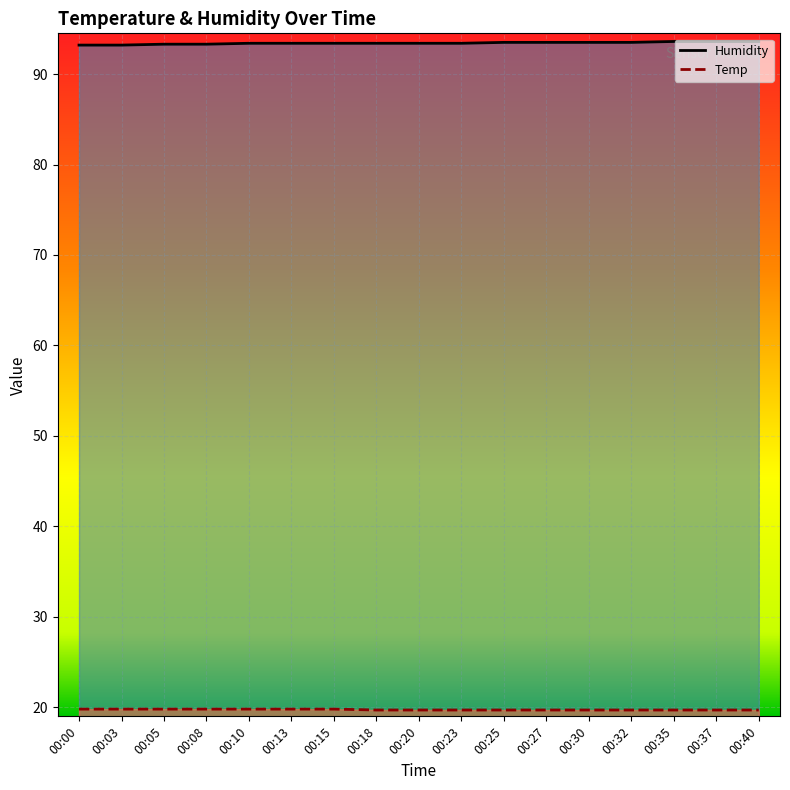

What is the minimum value for Temp line?

19.7